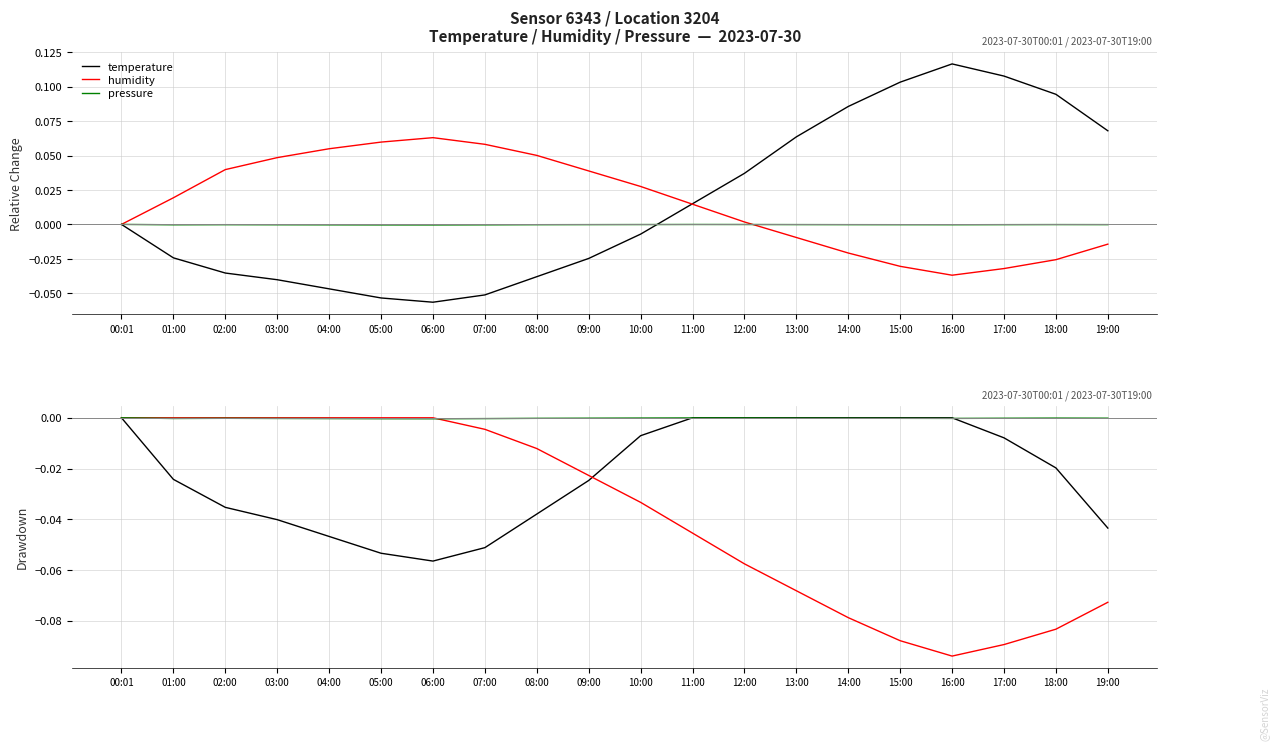

Rank the series by their average value, from lowest to highest.

humidity, temperature, pressure